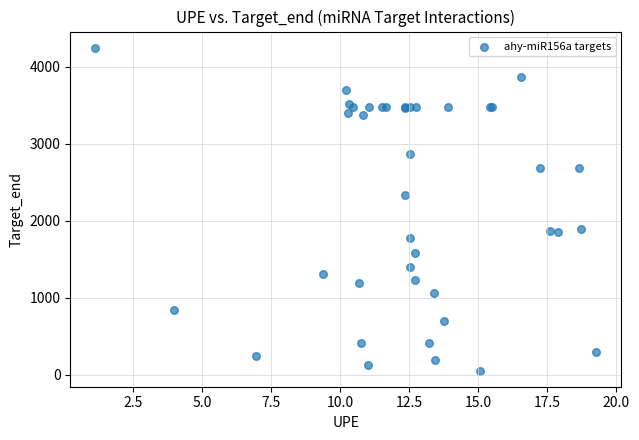

What Y value in the scatter plot is closest to 2148?

2329